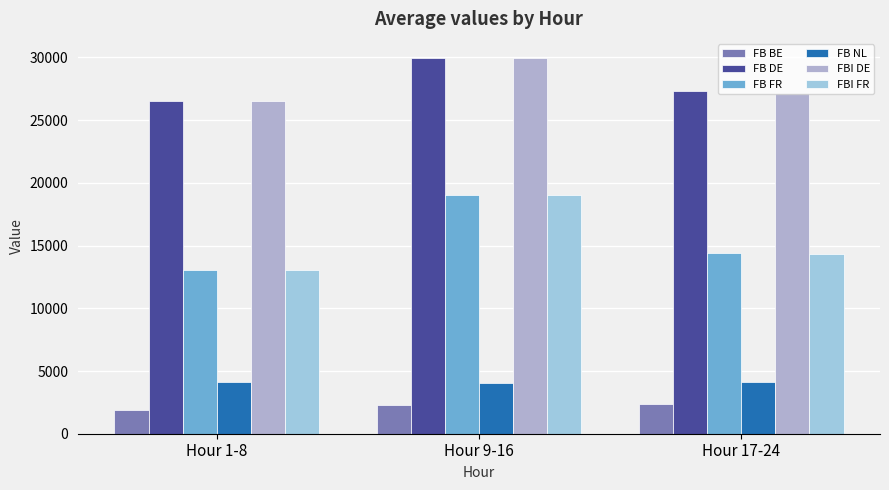

How many distinct data groups are displayed?

6